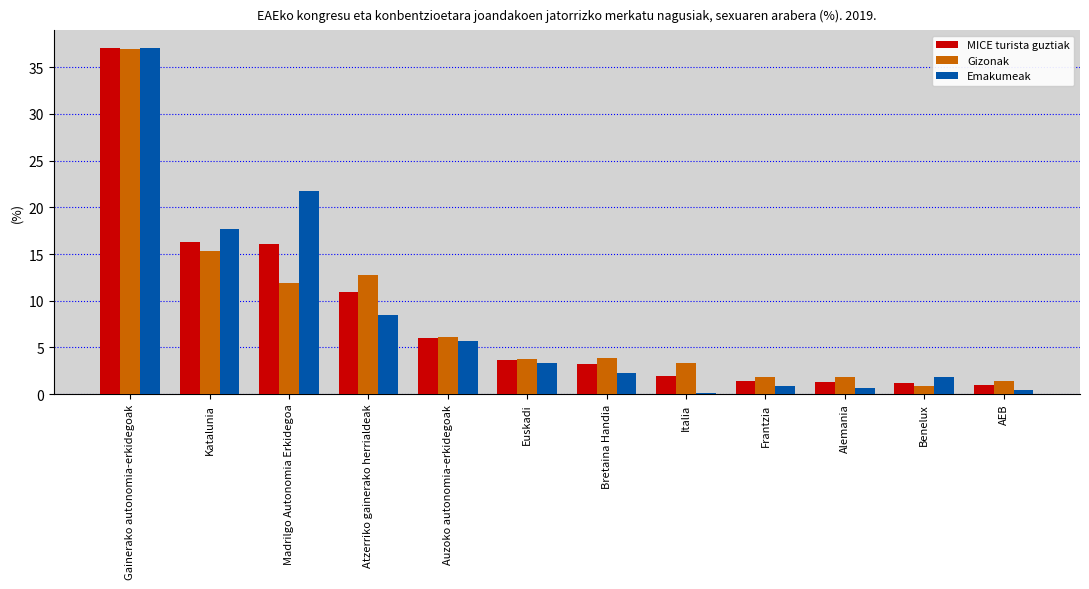

Between Euskadi and Benelux, which series saw the biggest shift?

Gizonak